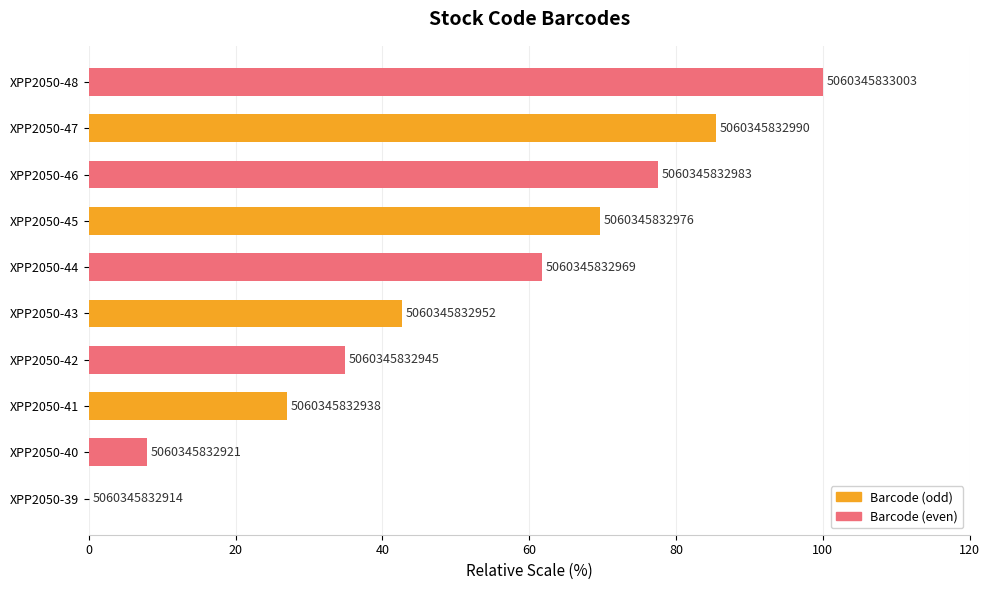

Are the bars horizontal?

Yes